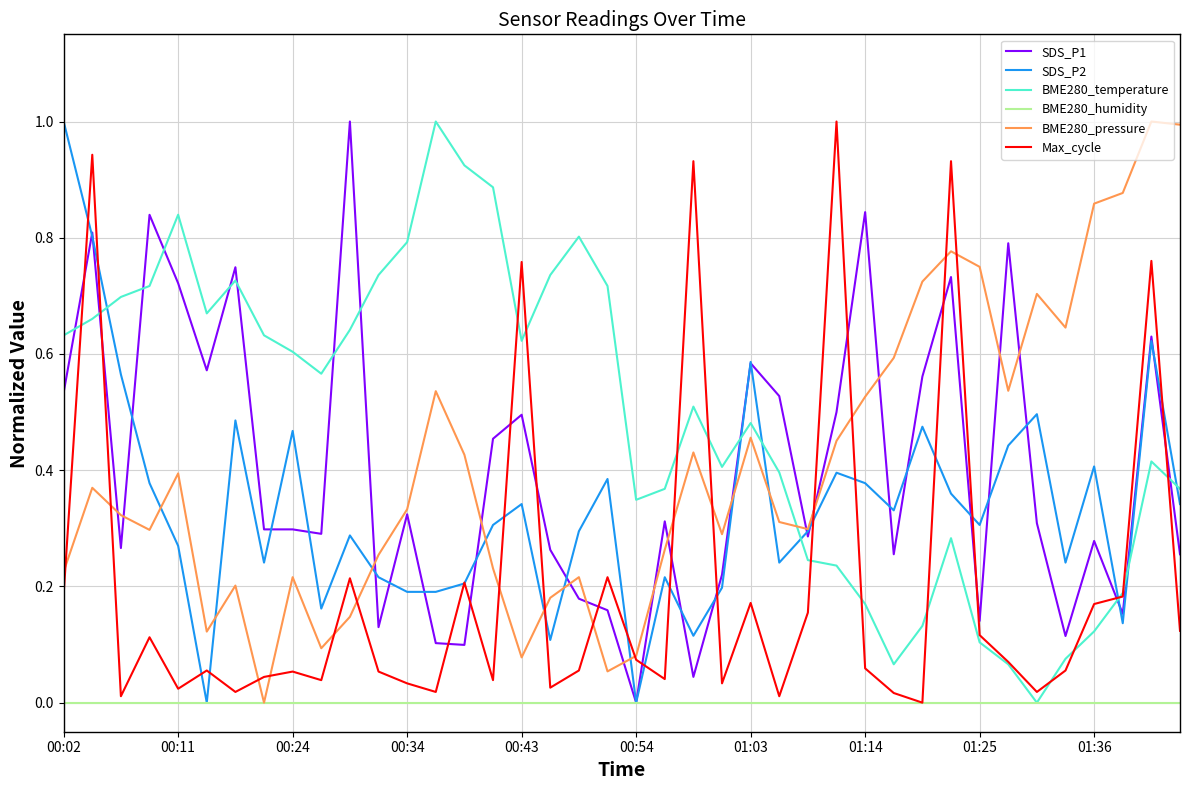

Which series has the largest total across all categories?

BME280_temperature